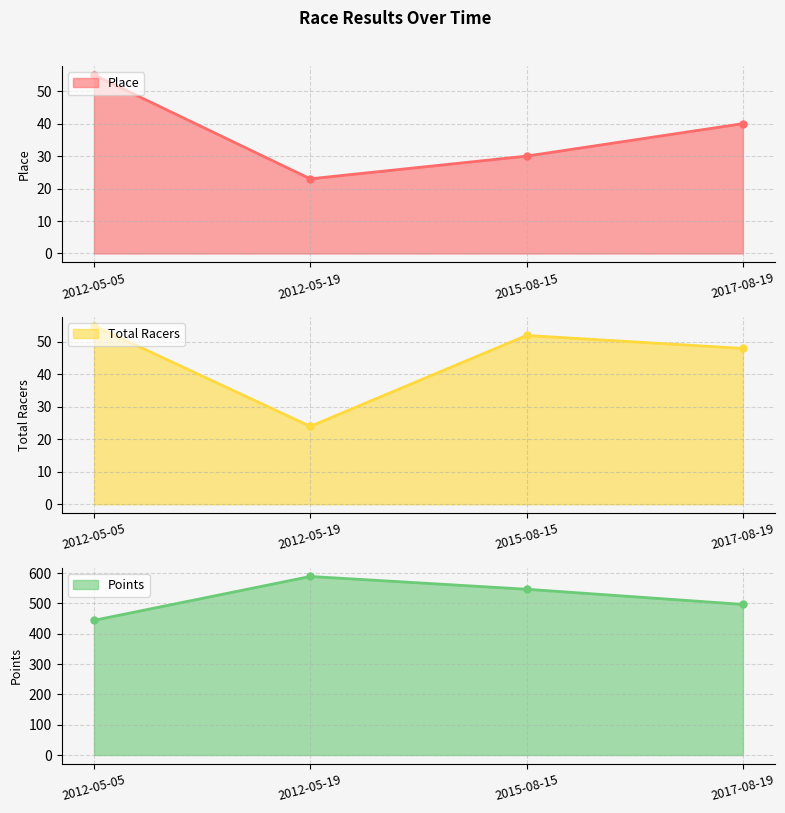

What is the sum of the Points values at 2012-05-19 and 2015-08-15?

1136.1